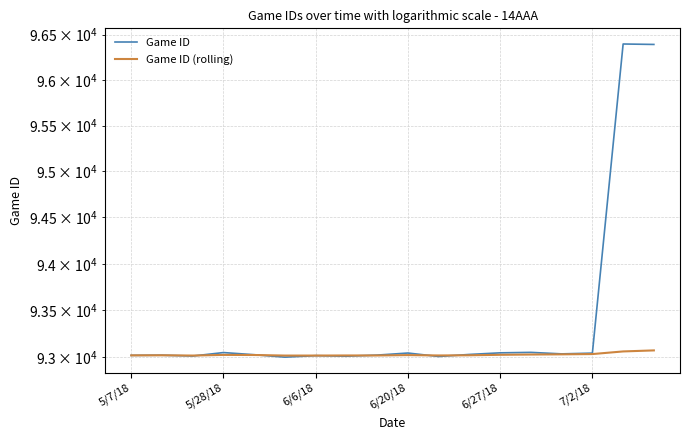

How many data points does each series have?

18